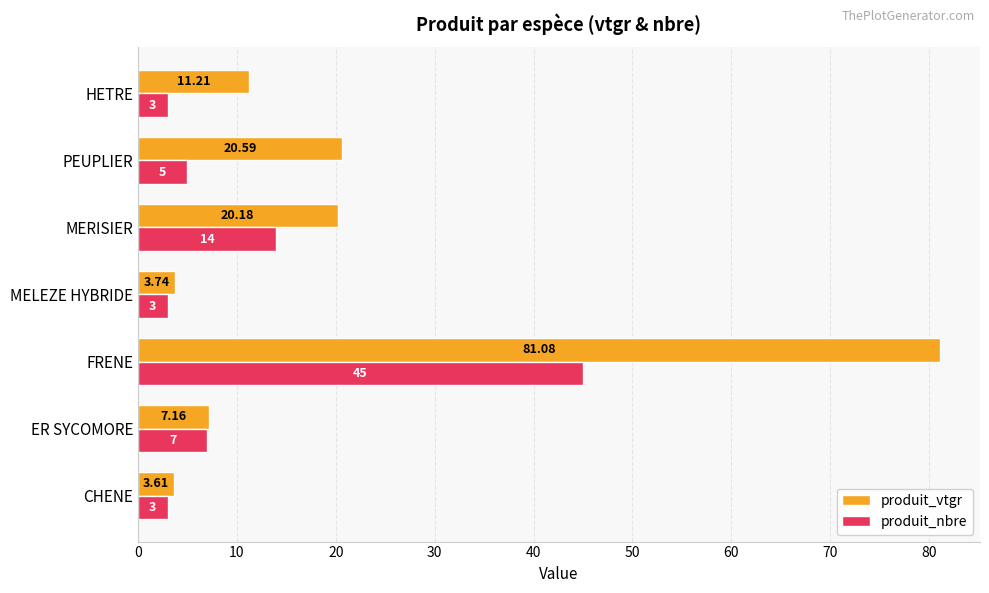

Which label corresponds to the largest value in the chart?

FRENE